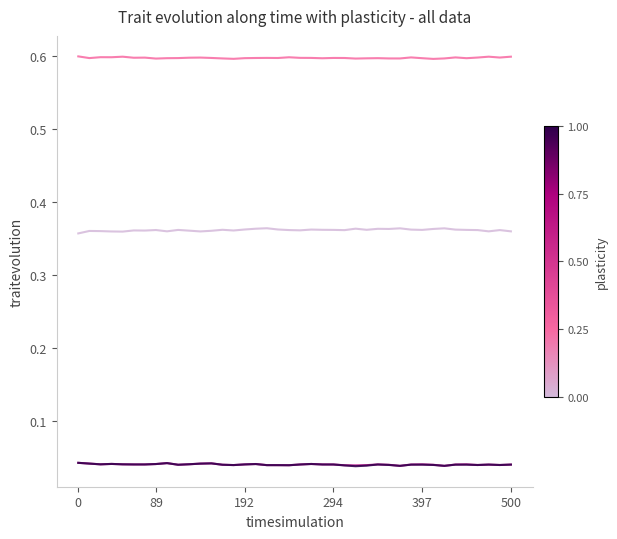

What is the maximum value shown in the chart?

0.6